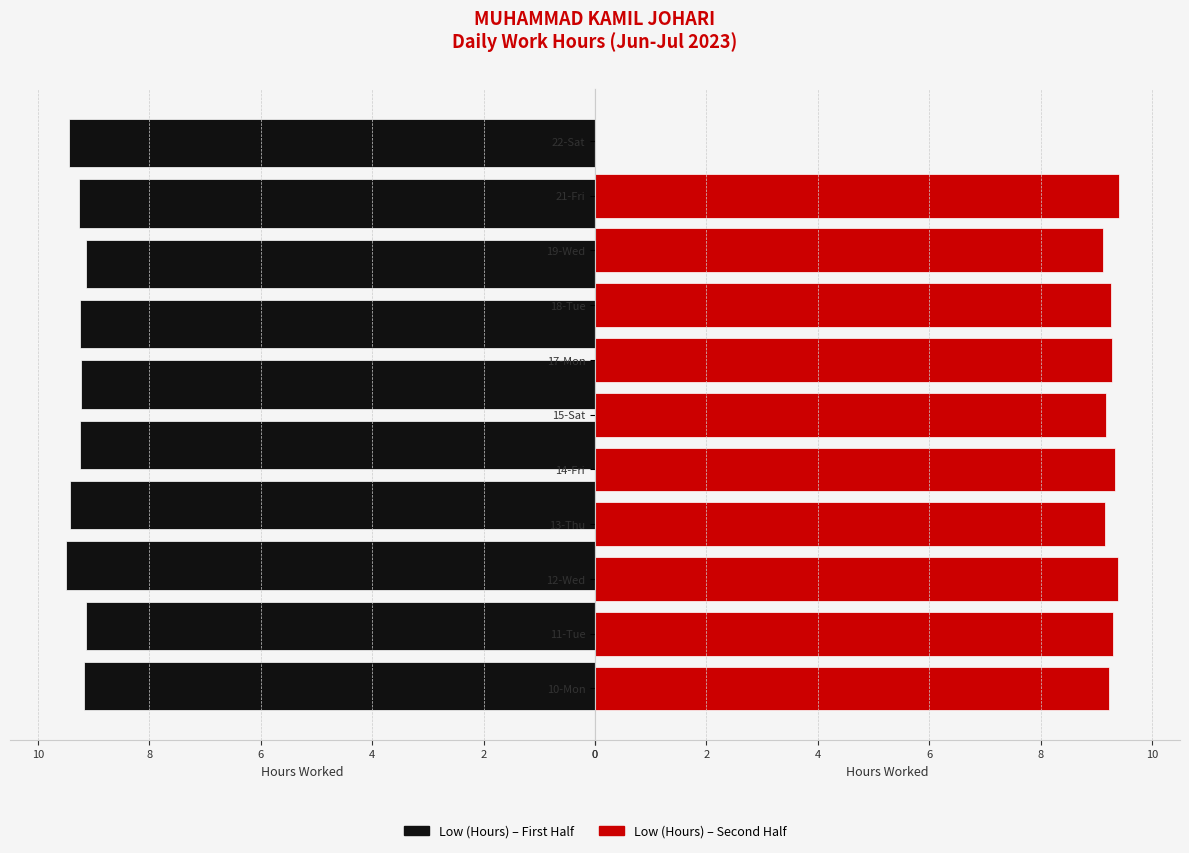

What is the difference between the maximum and second lowest values?

0.4